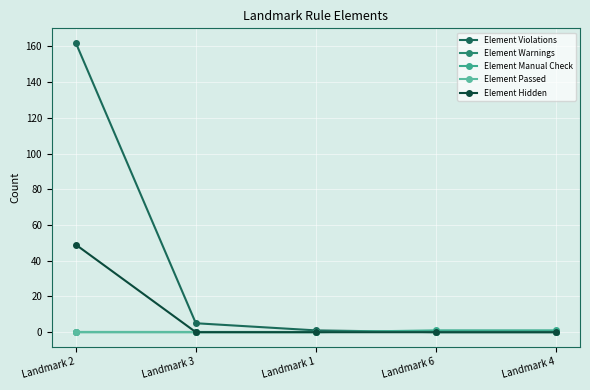

True or false: Element Violations and Element Hidden cross at least once.

False